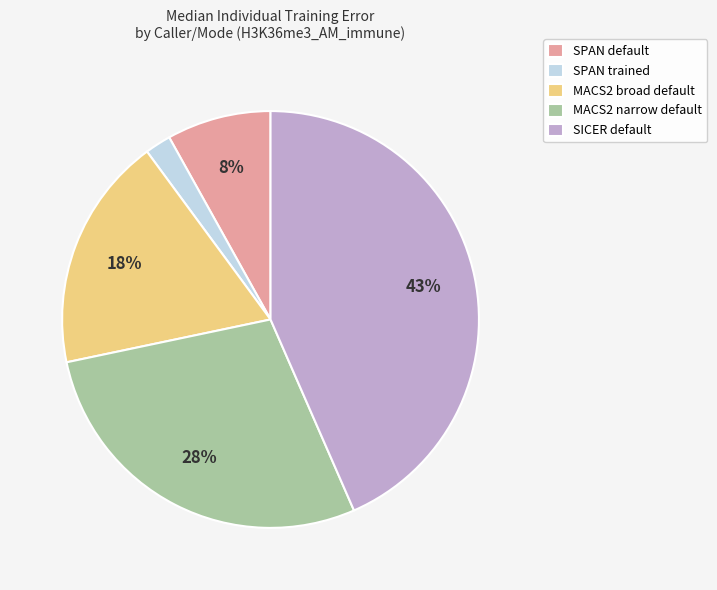

To the nearest percent, what is the combined percentage of MACS2 narrow default and SPAN default?

36%